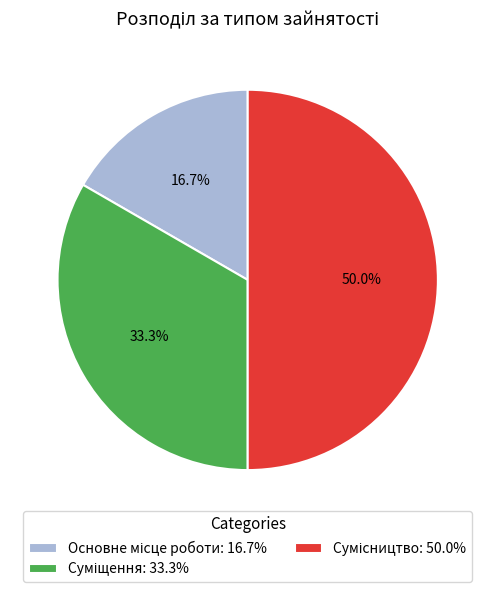

What percentage is the Сумісництво slice, to the nearest percent?

50%